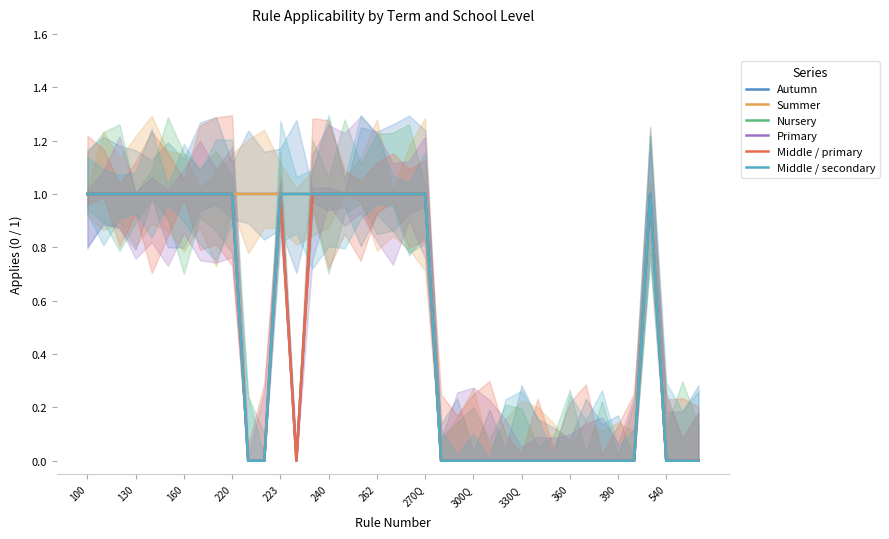

The value of Autumn at 130 is 1. True or false?

True